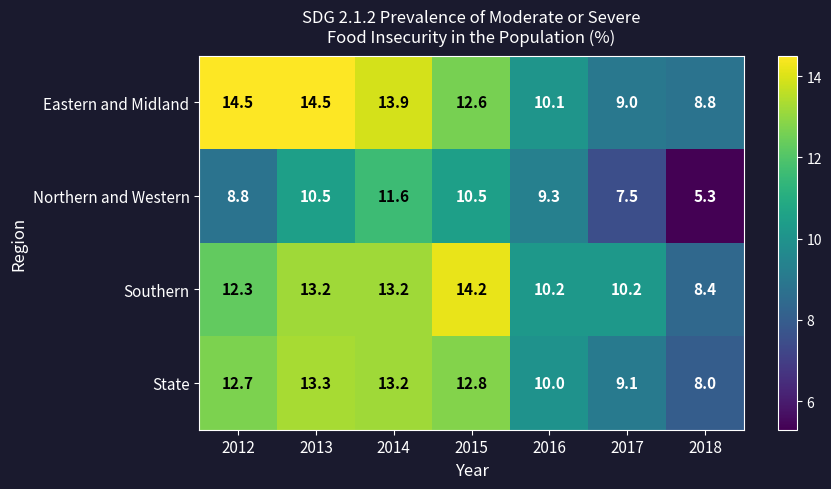

Where does the Southern series first go above 12?

2012